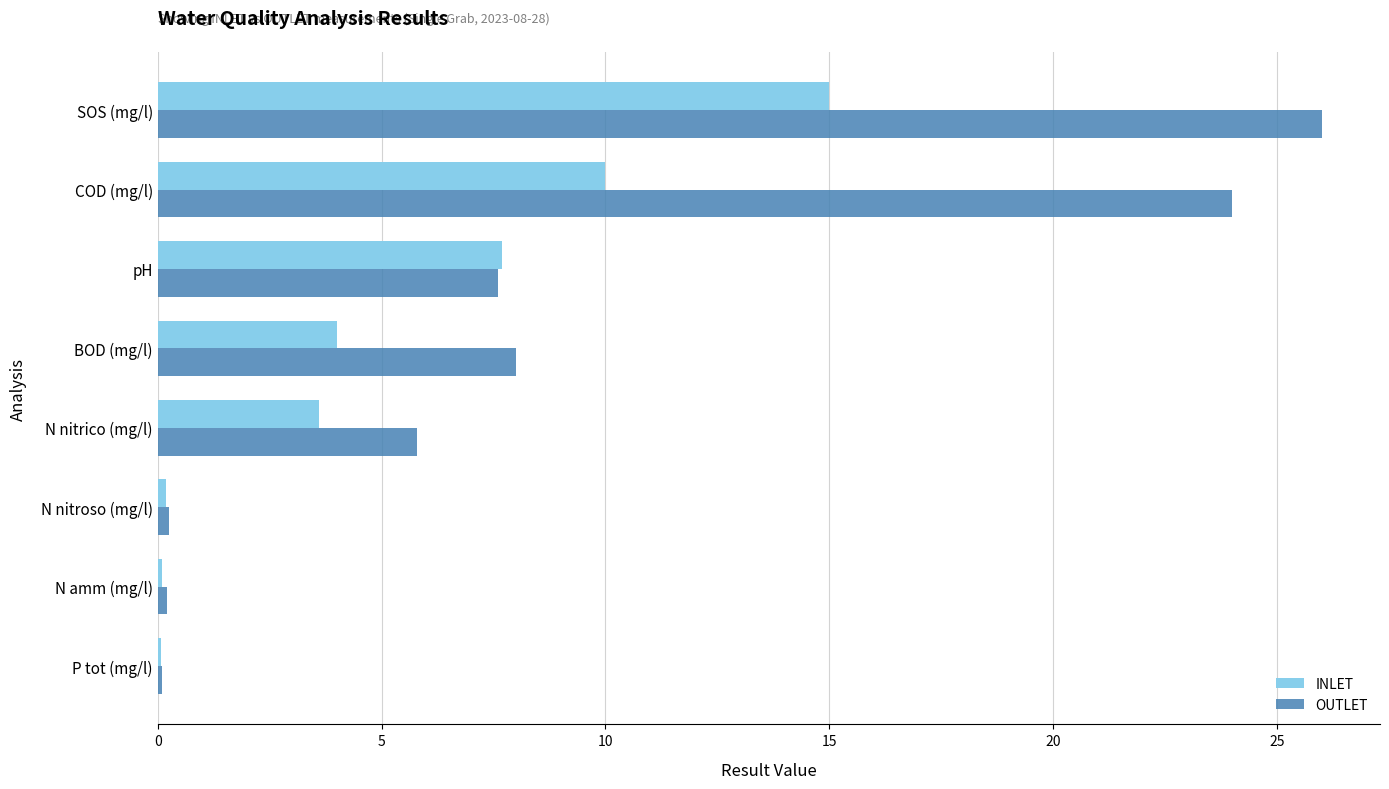

The OUTLET series shows 7.6 at pH. True or false?

True